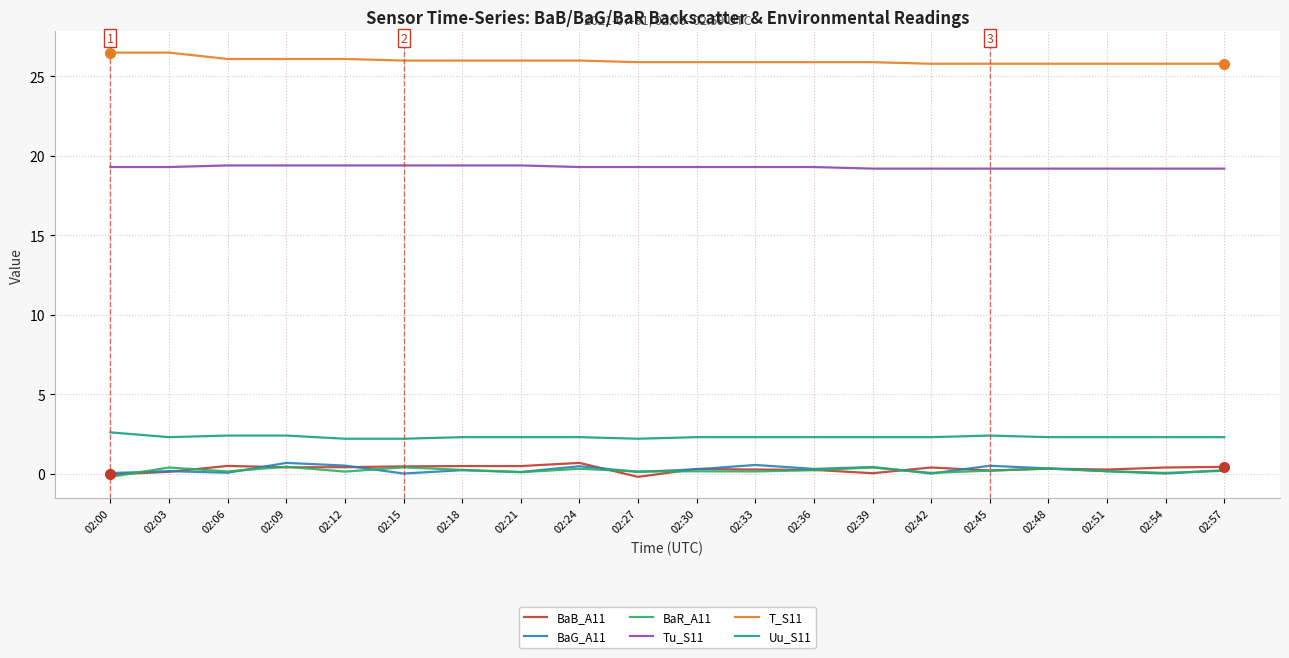

At which category does BaR_A11 reach its first local peak?

02:03